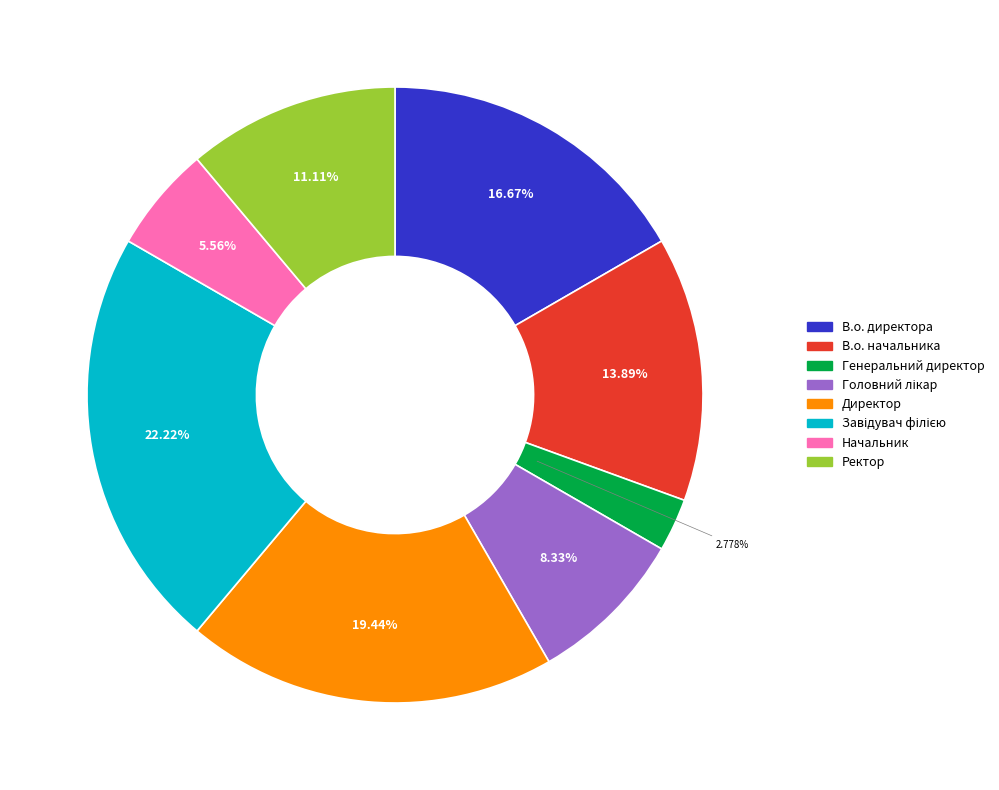

Does any single category account for the majority?

No